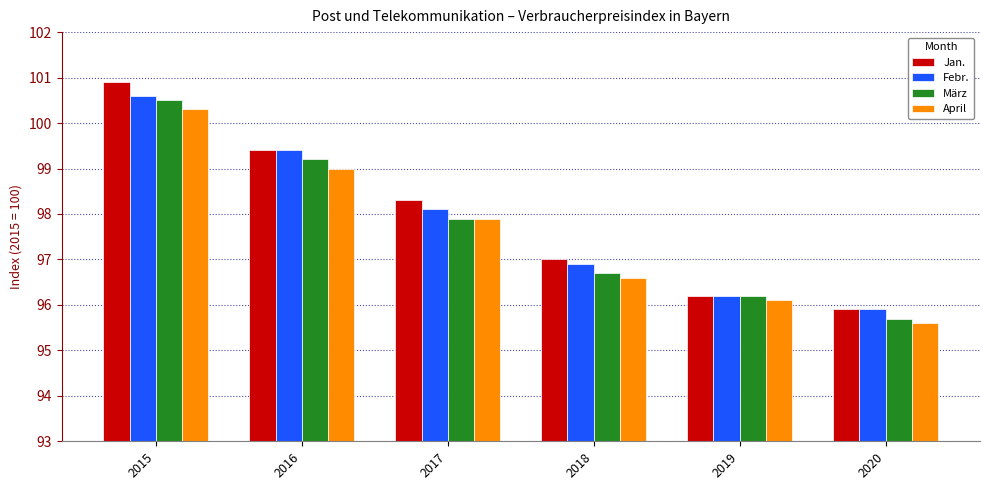

Is it true that April equals 95.6 at 2020?

True